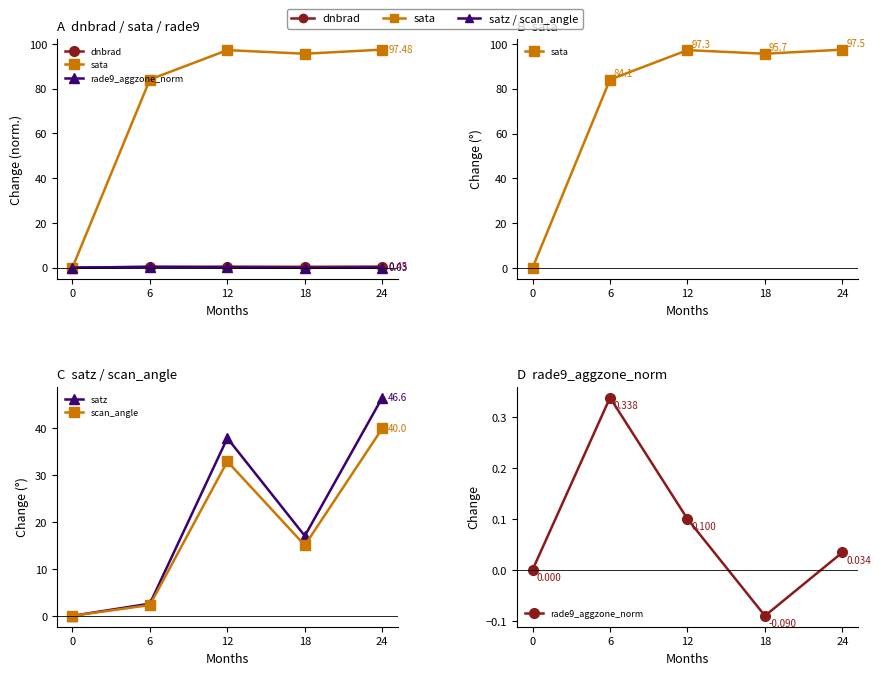

Reading left to right, list all the values displayed in this chart.

dnbrad: 0=0.0	6=0.3	12=0.4	18=0.4	24=0.5
sata: 0=0.0	6=84.1	12=97.3	18=95.7	24=97.5
rade9_aggzone_norm: 0=0.0	6=0.3	12=0.1	18=-0.1	24=0.0
satz: 0=0.0	6=2.6	12=37.9	18=17.1	24=46.6
scan_angle: 0=0.0	6=2.3	12=33.0	18=15.1	24=40.0